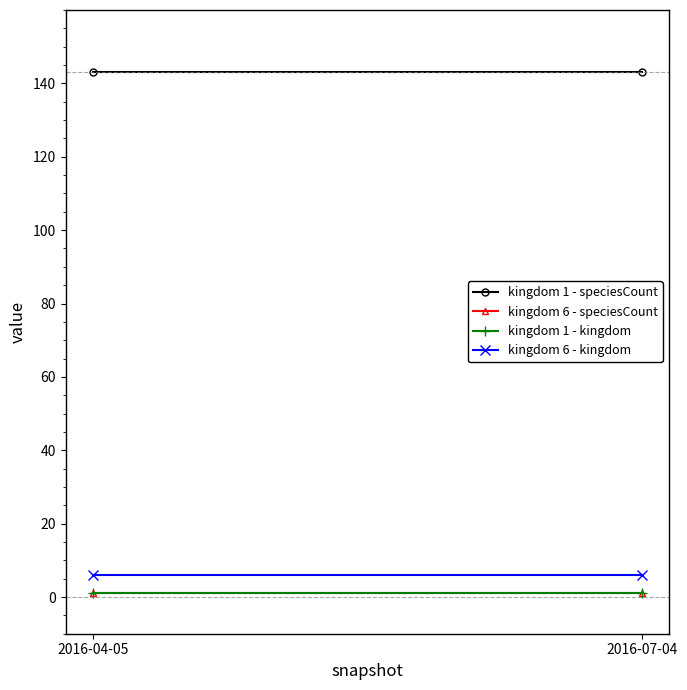

Which category has the highest value in the kingdom 6 - kingdom series?

2016-04-05